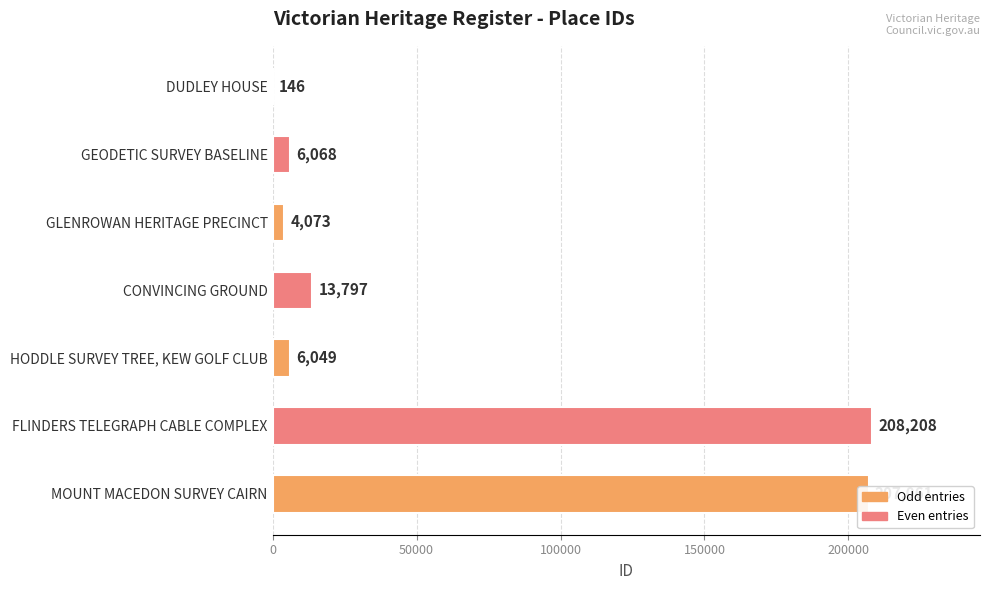

What is the greatest value displayed?

208208